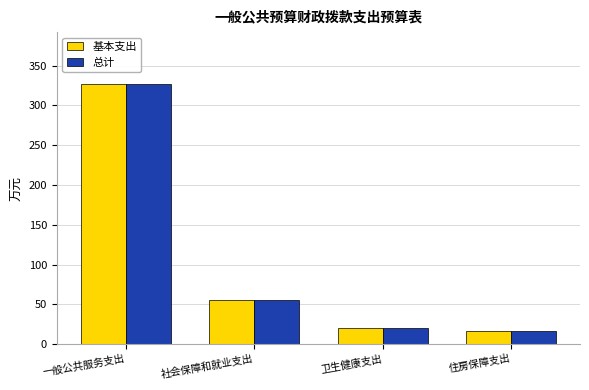

What is the value of the 基本支出 bar at the 1st from the left?

326.8